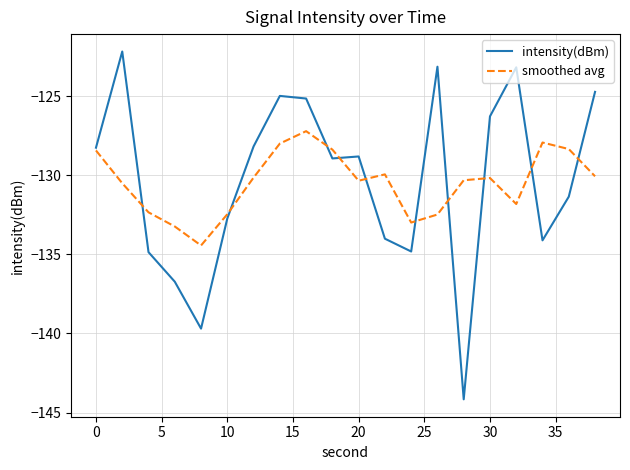

Rank the series by their maximum value, from lowest to highest.

smoothed avg, intensity(dBm)